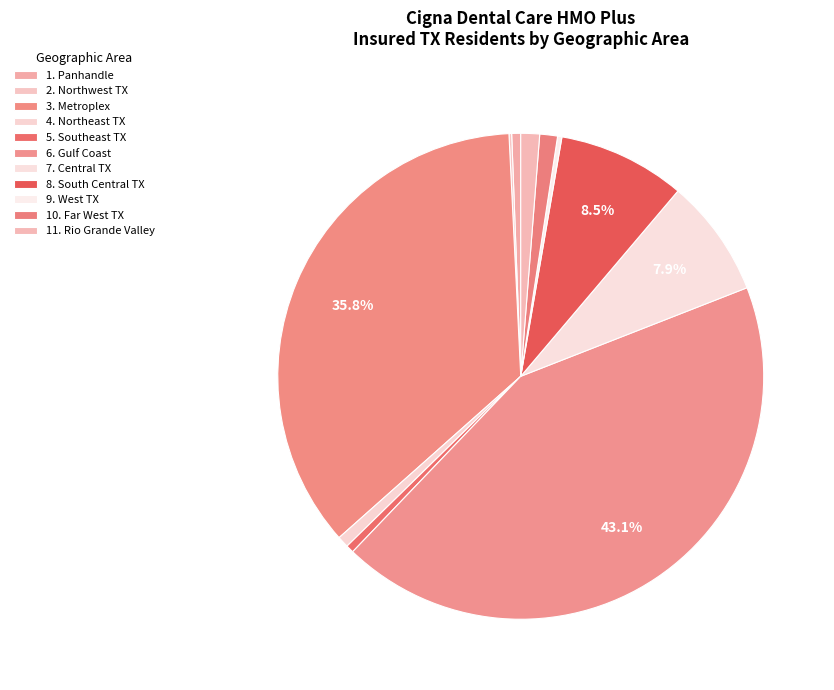

True or false: 3. Metroplex accounts for 42% of the total.

False